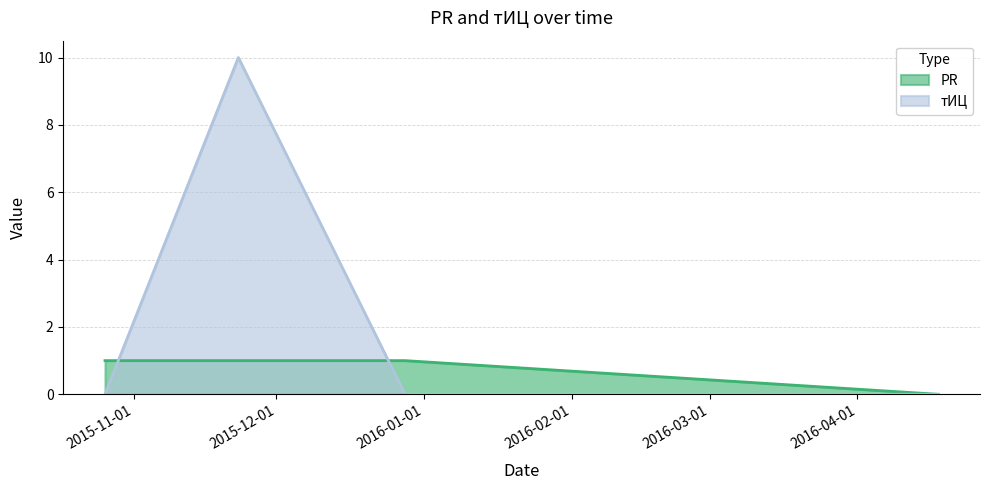

How many data points does each series have?

4